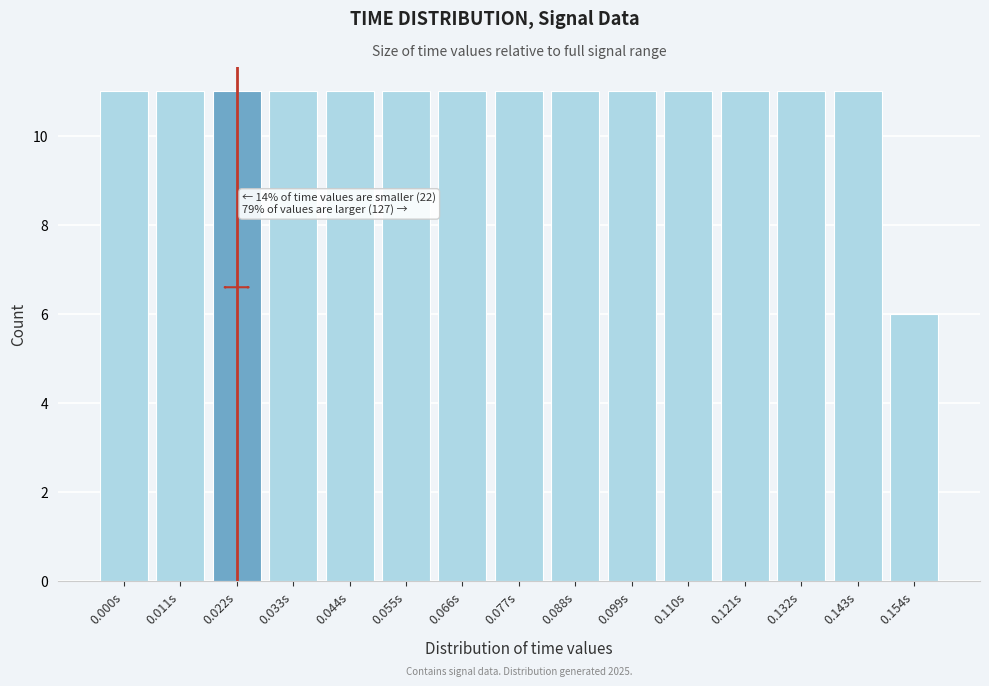

Reading left to right, transcribe all the data shown in this chart.

11	11	11	11	11	11	11	11	11	11	11	11	11	11	6